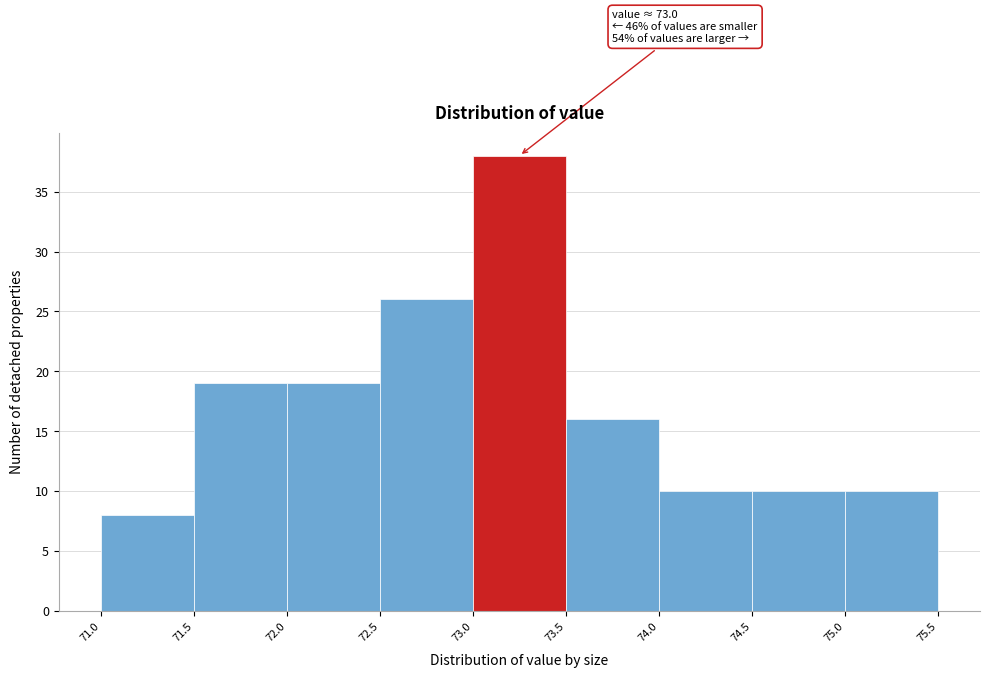

Over which range of the x-axis is the bar tallest?

73.0 to 73.5